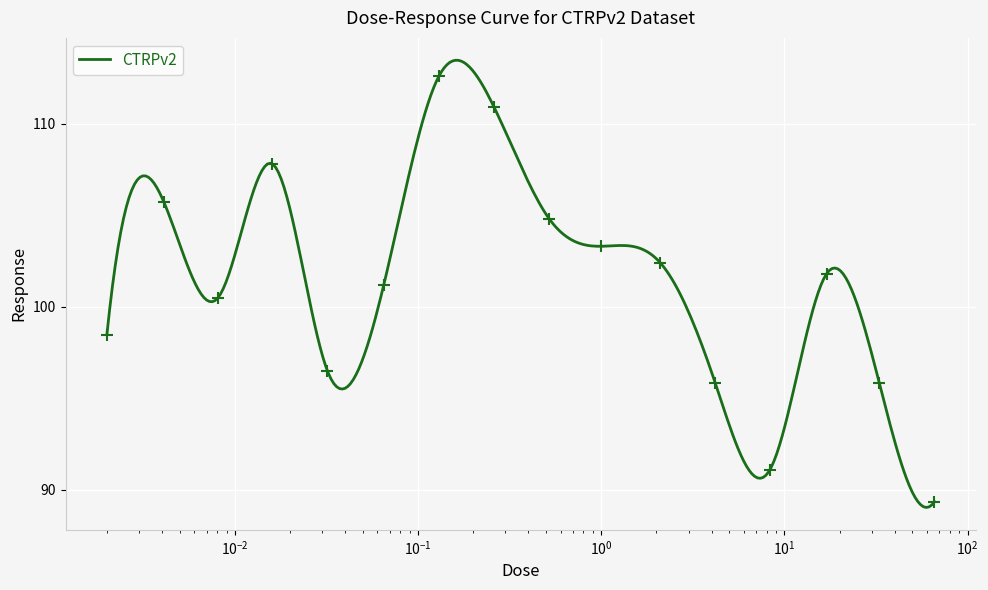

How many distinct data groups are displayed?

1